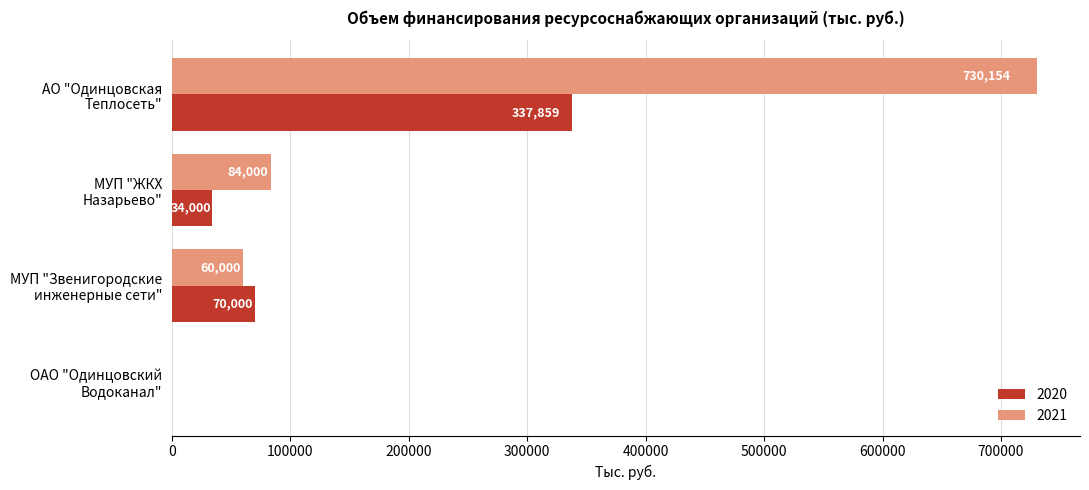

What is the maximum value for 2020?

337859.4